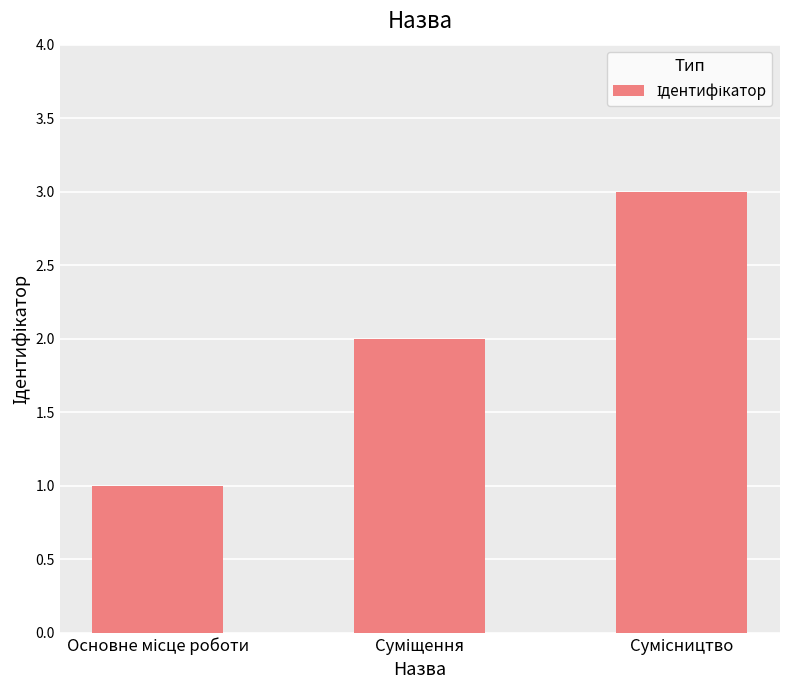

What is the sum of all values?

6